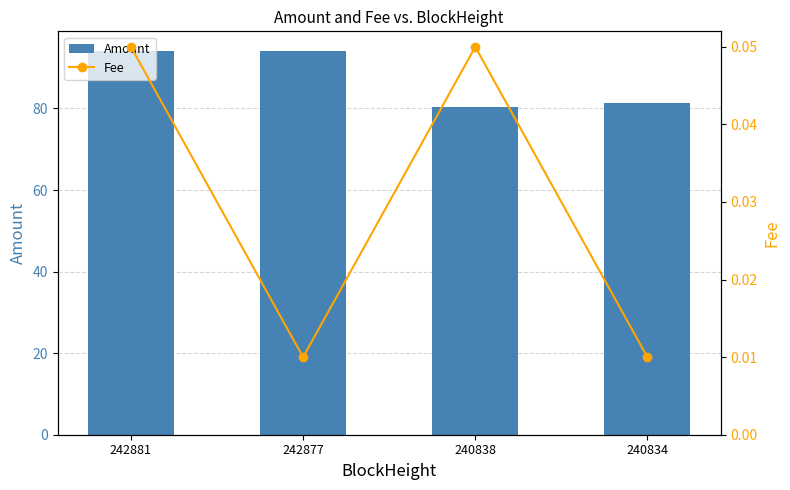

How many data points in Amount are less than 94?

2